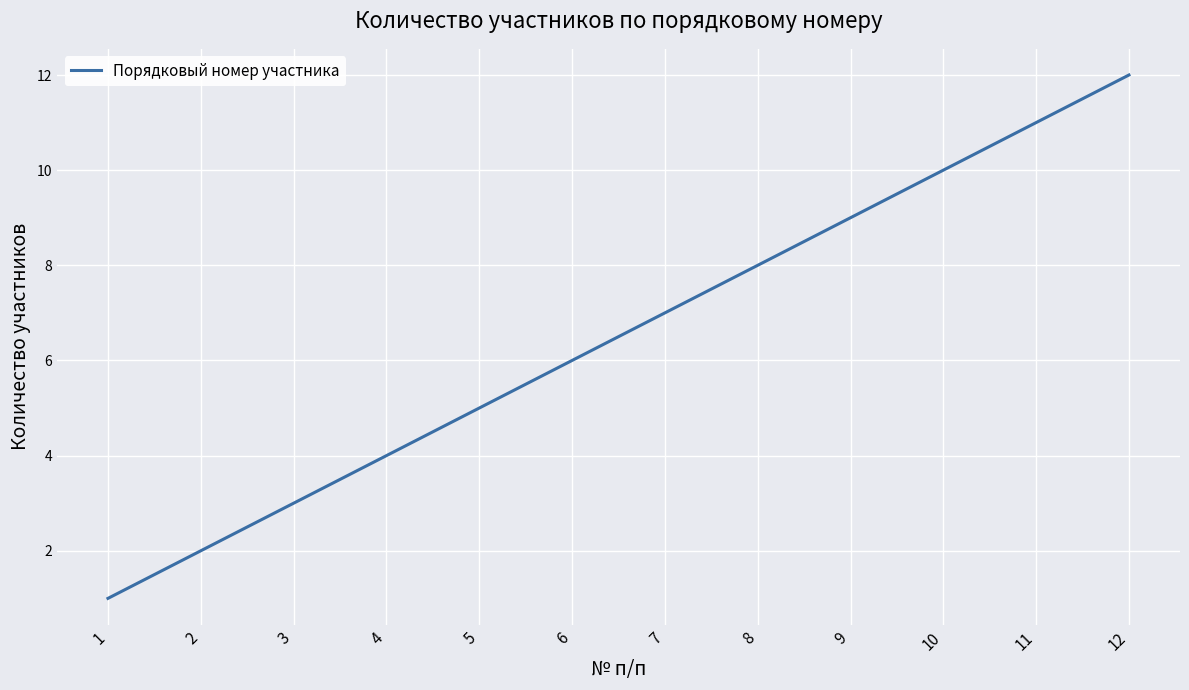

List the labels in order of value, smallest first.

1, 2, 3, 4, 5, 6, 7, 8, 9, 10, 11, 12